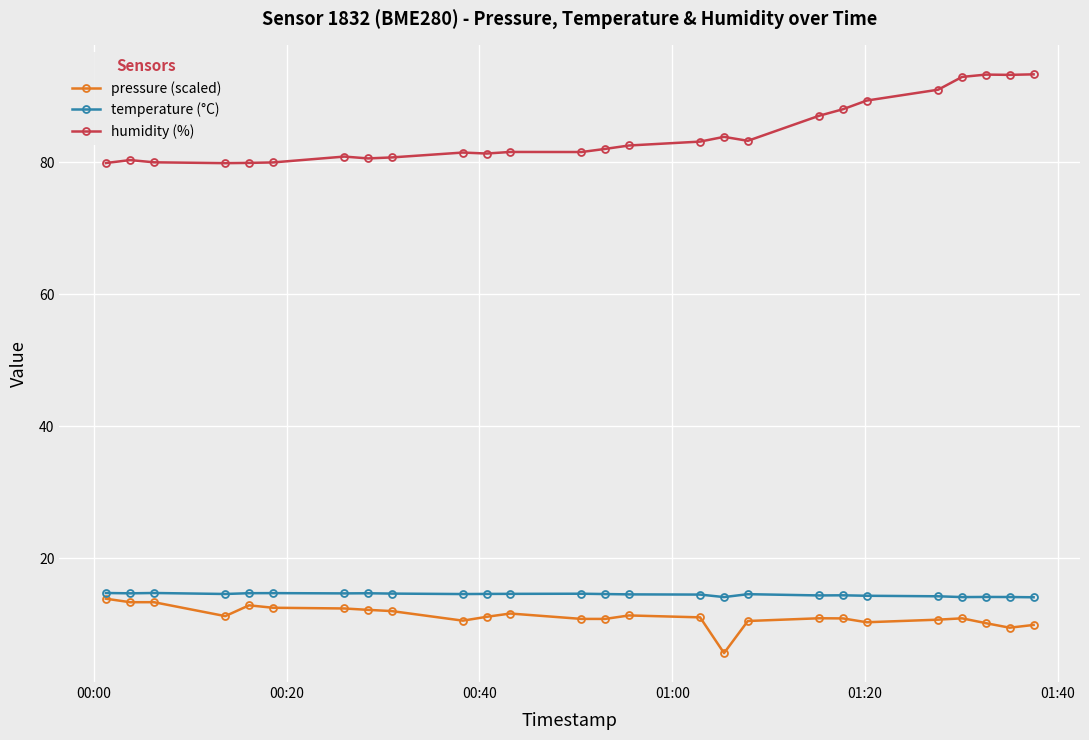

Which series has the largest total across all categories?

humidity (%)